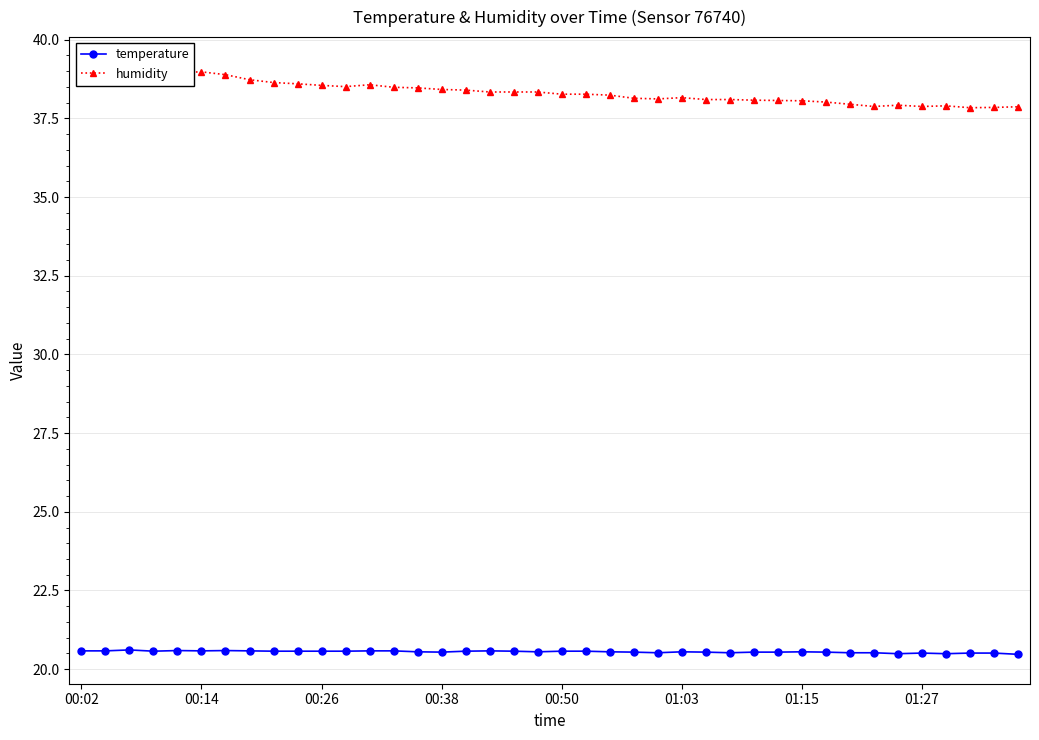

How many values in the humidity series exceed 38?

32